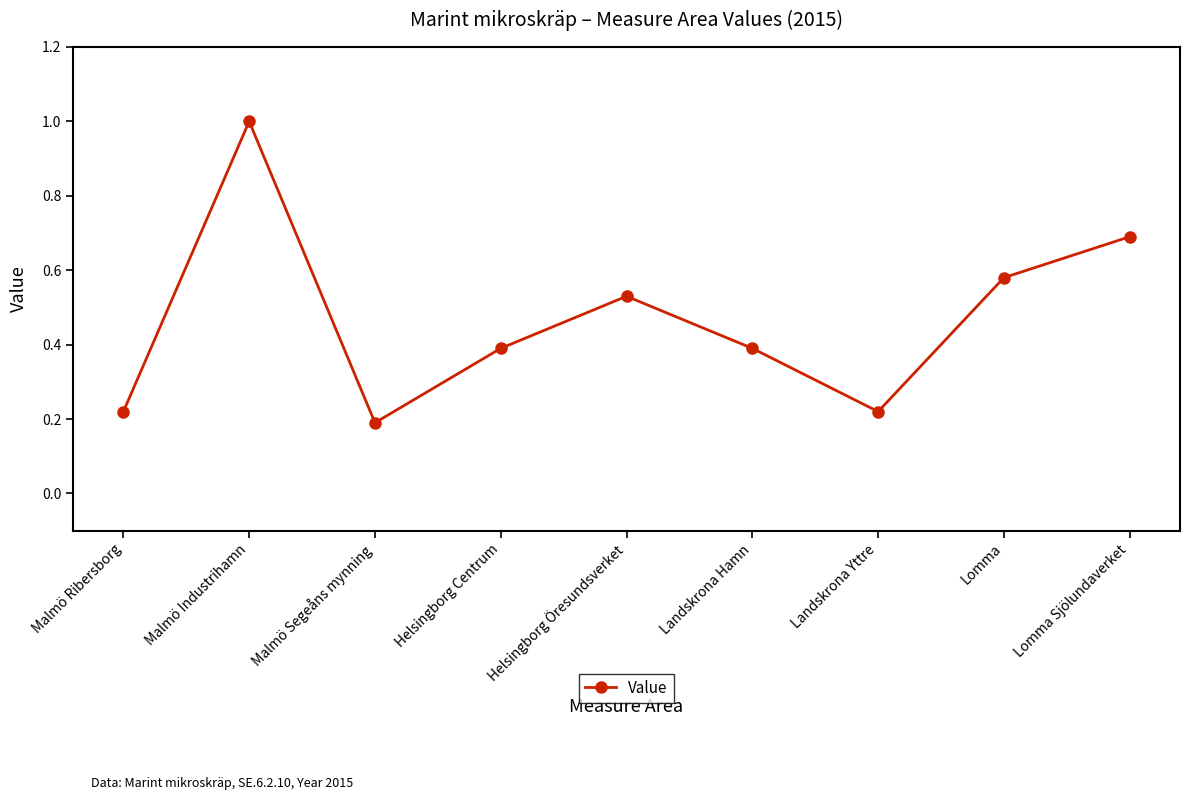

What is the difference between the maximum and second lowest values?

0.8